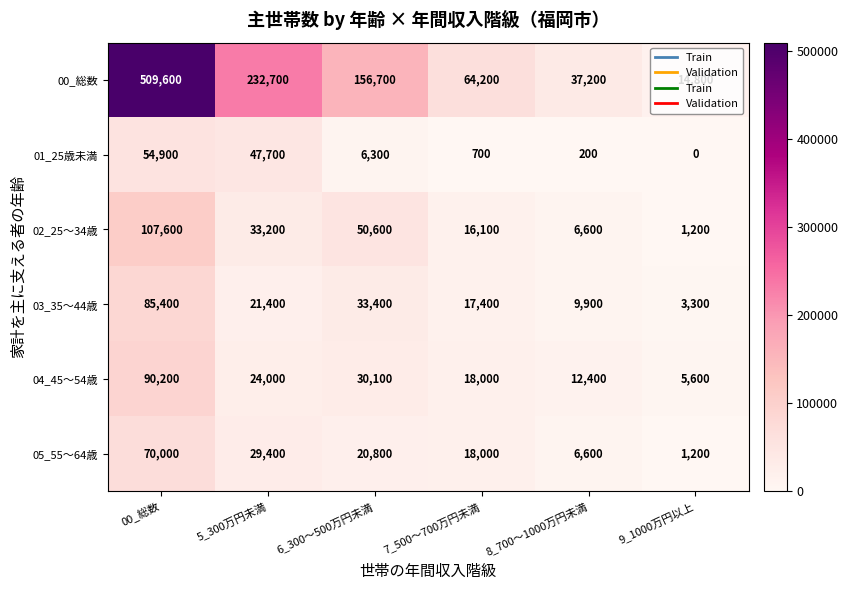

At which label does 02_25～34歳 first exceed 33200?

00_総数